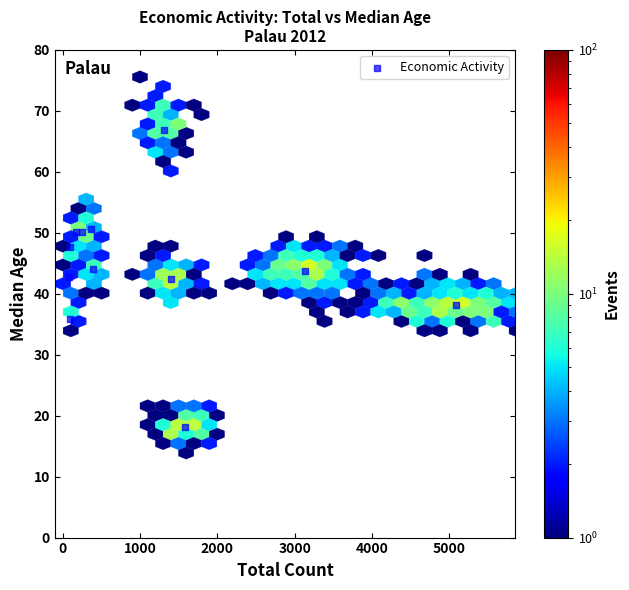

What is the range of X values (max minus min)?

5009.0